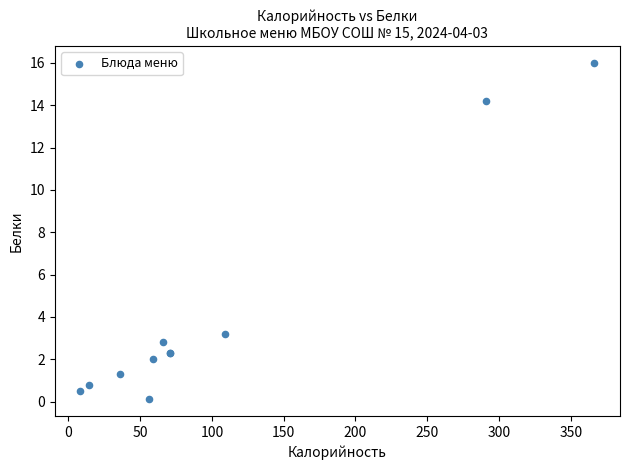

What Y value in the scatter plot is closest to 8?

3.2